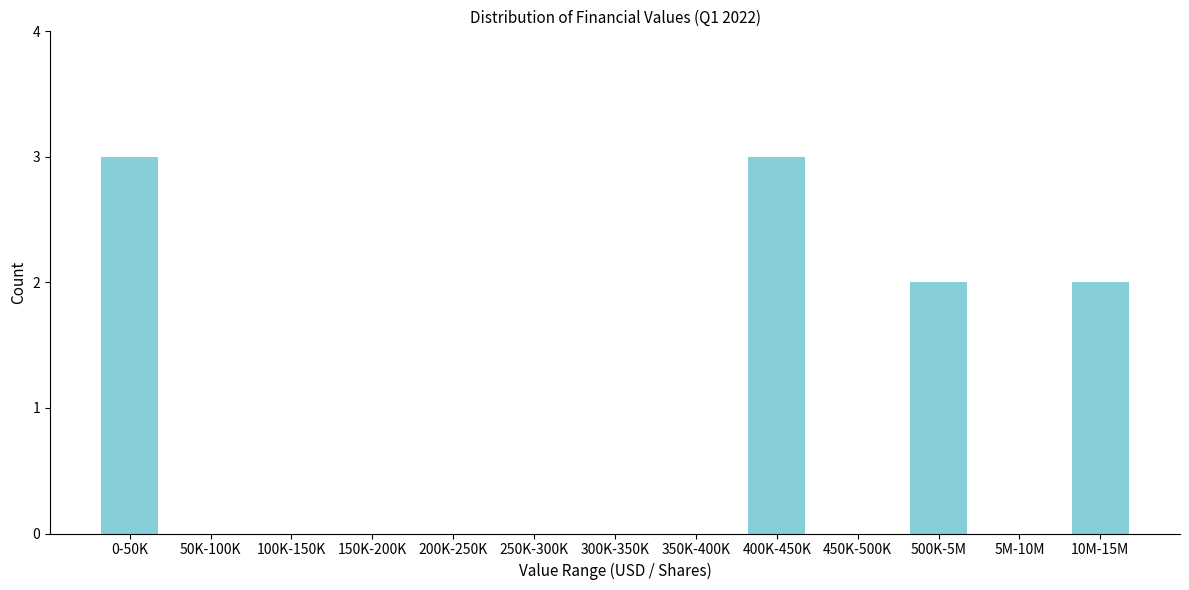

Reading left to right, extract all data points from this chart.

0-50K=3	50K-100K=0	100K-150K=0	150K-200K=0	200K-250K=0	250K-300K=0	300K-350K=0	350K-400K=0	400K-450K=3	450K-500K=0	500K-5M=2	5M-10M=0	10M-15M=2